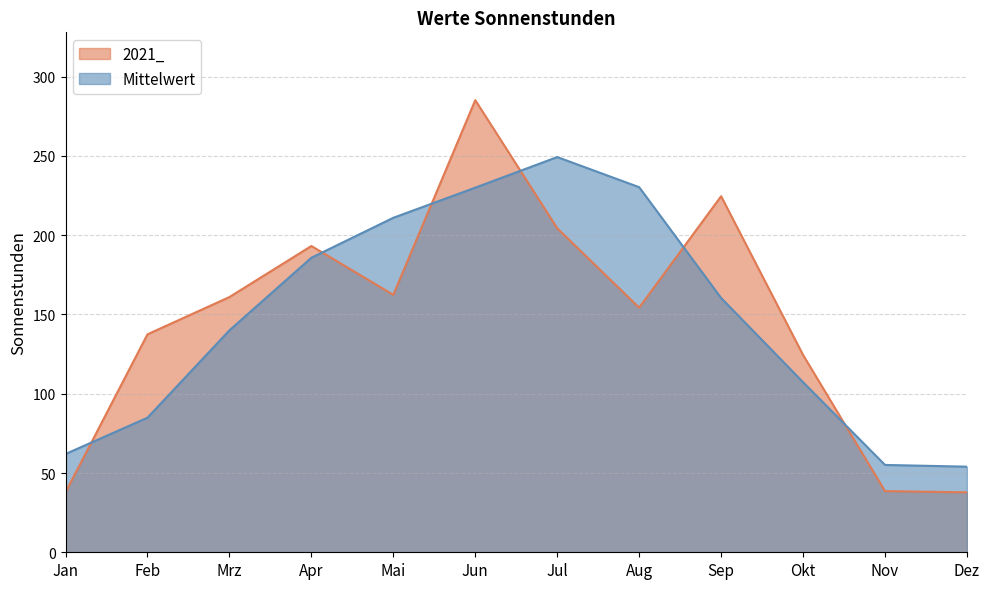

What is the total value across all series at Jun?

515.2